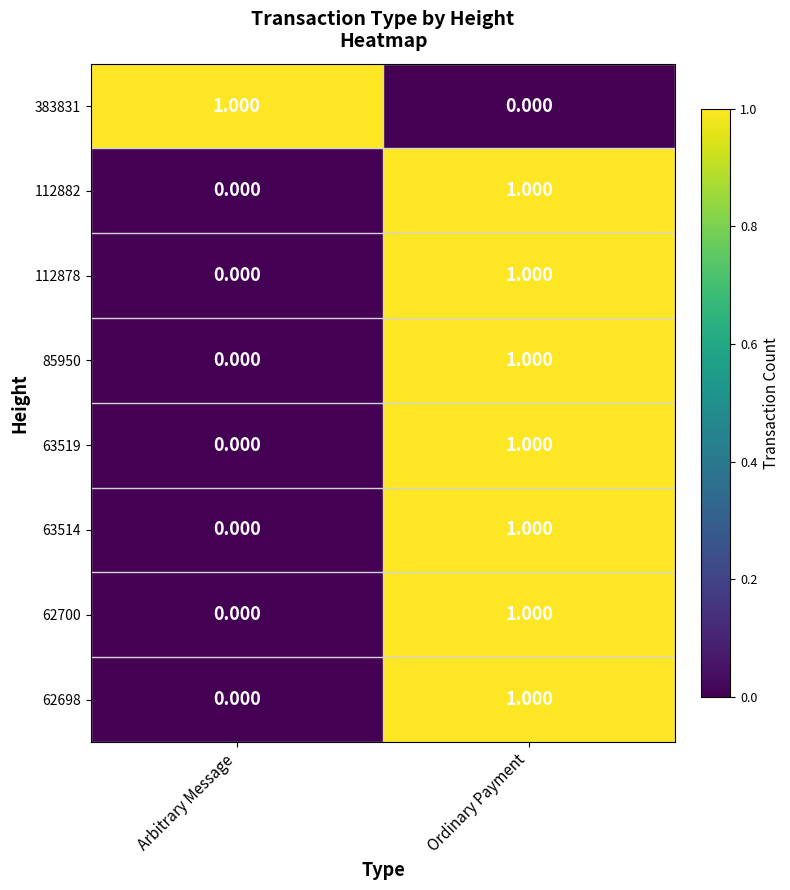

Rank the categories by 112878 value from lowest to highest.

Arbitrary Message, Ordinary Payment